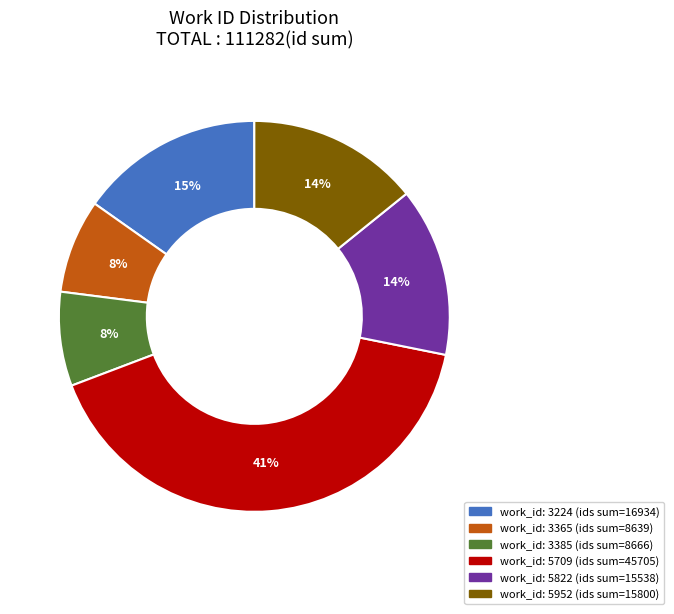

Is there any slice that represents more than half of the pie?

No